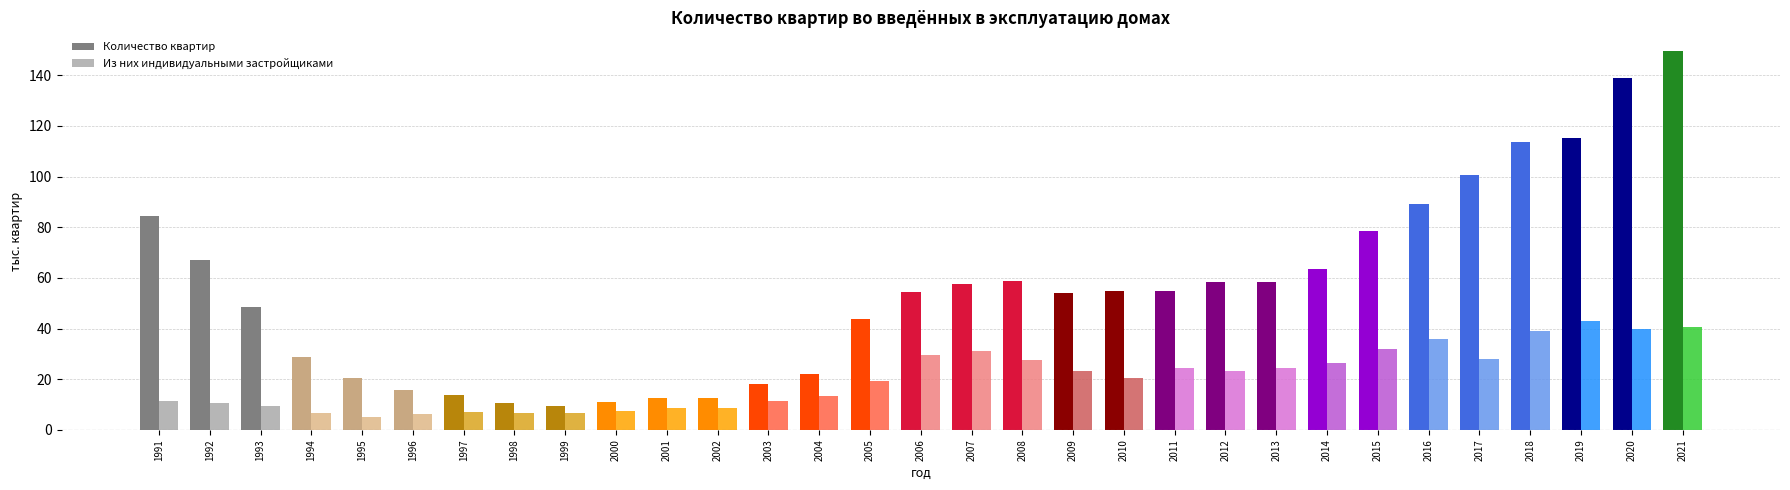

What is the sum of all Из них индивидуальными застройщиками values?

627.5